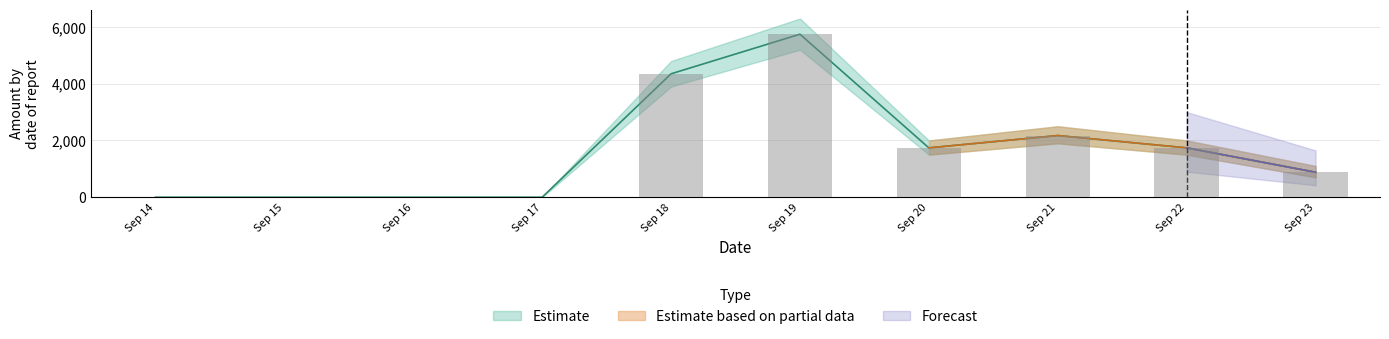

Rank the categories by Amount_sum value from lowest to highest.

2019-09-14, 2019-09-15, 2019-09-16, 2019-09-17, 2019-09-23, 2019-09-20, 2019-09-22, 2019-09-21, 2019-09-18, 2019-09-19